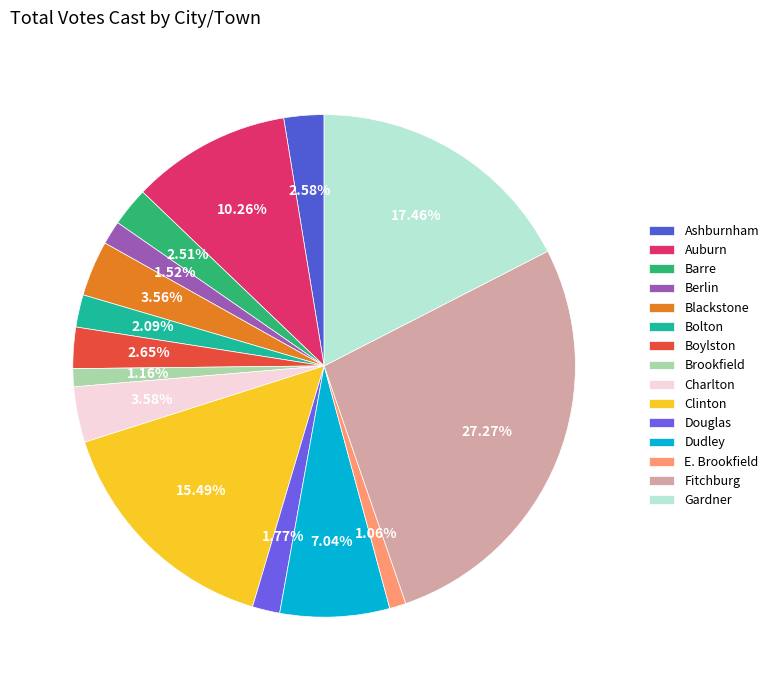

Rank the categories by value from highest to lowest.

Fitchburg, Gardner, Clinton, Auburn, Dudley, Charlton, Blackstone, Boylston, Ashburnham, Barre, Bolton, Douglas, Berlin, Brookfield, E. Brookfield